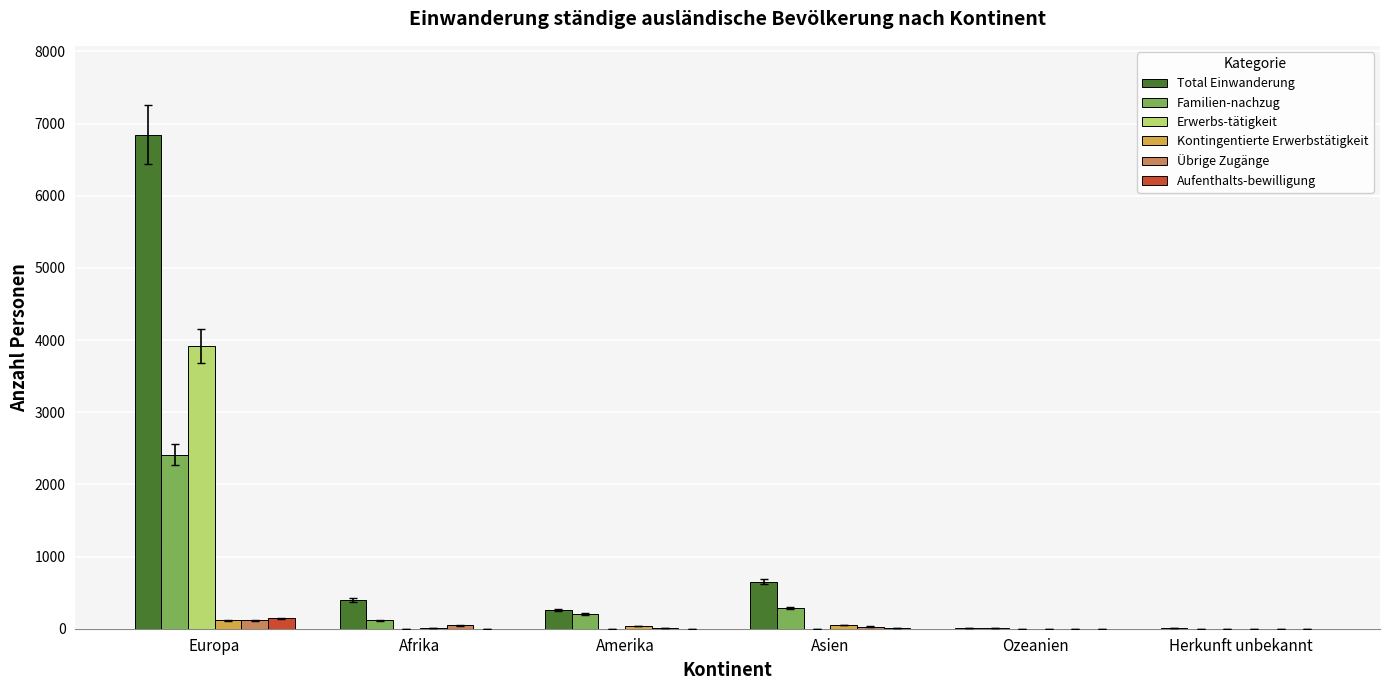

What is the sum of all Total Einwanderung values?

8172